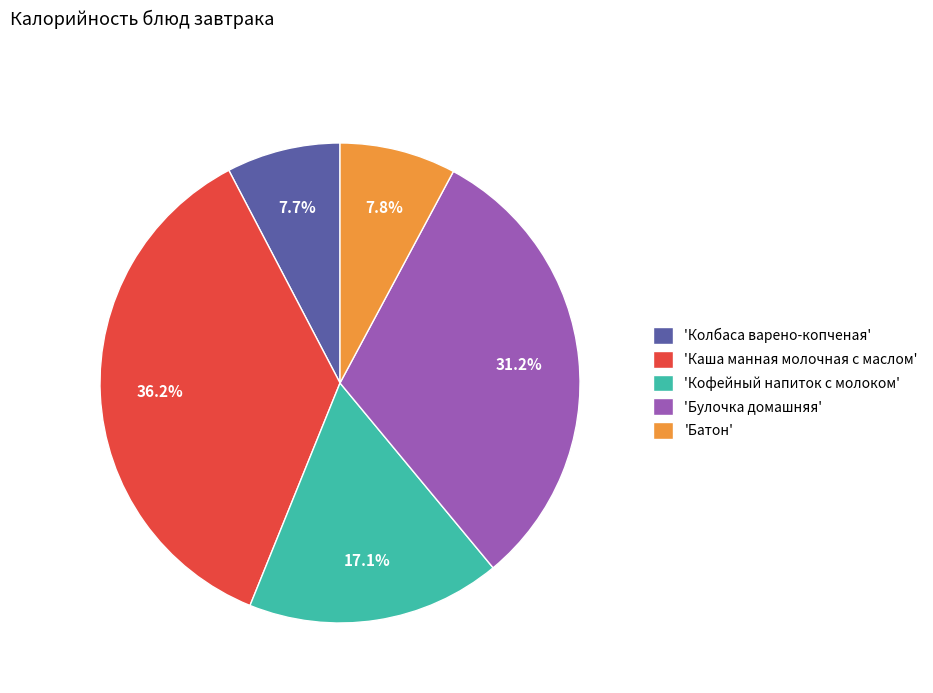

Between 'Колбаса варено-копченая' and 'Кофейный напиток с молоком', which is larger?

'Кофейный напиток с молоком'